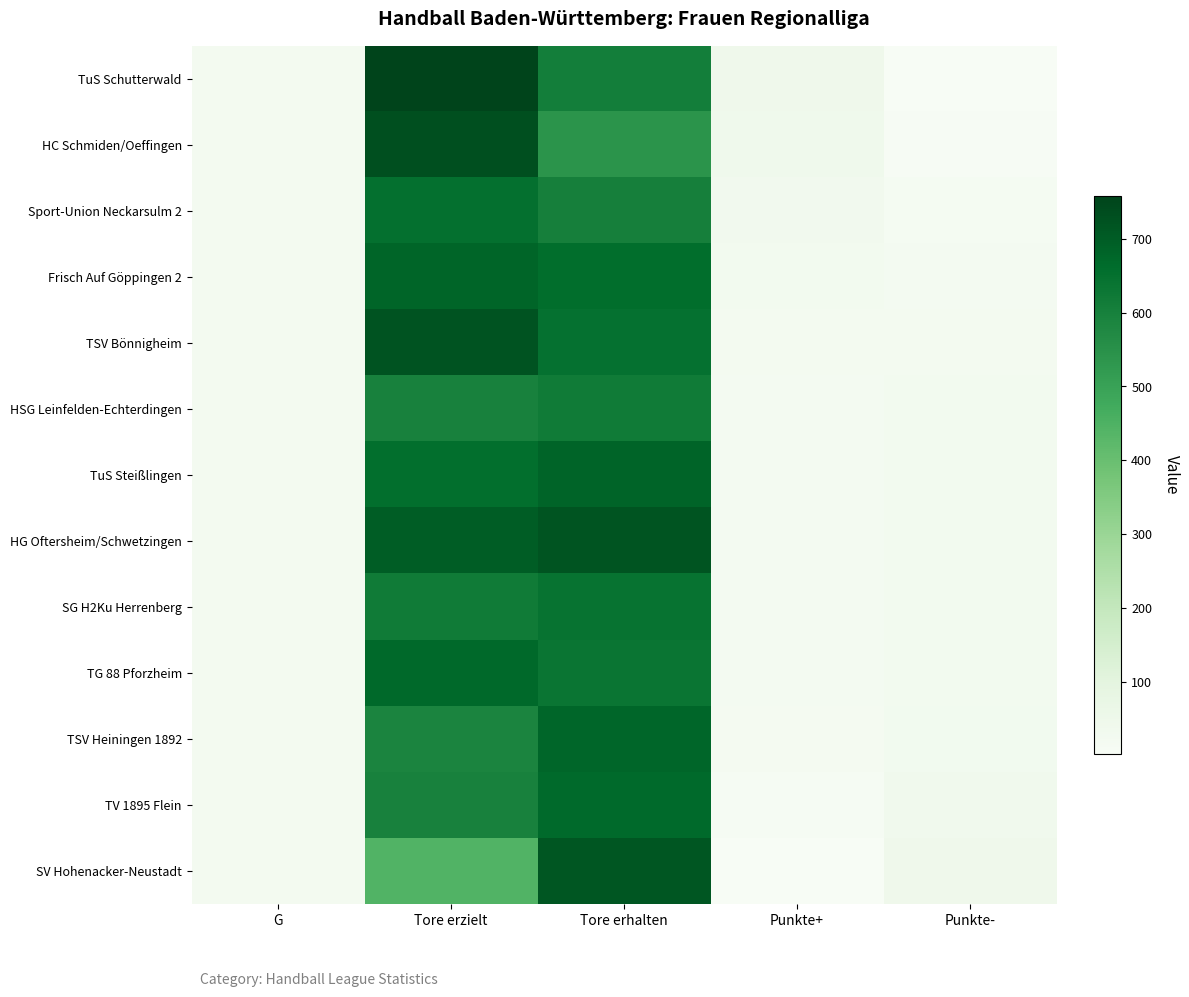

Reading right to left, extract all data points from this chart.

TuS Schutterwald: Punkte-=4	Punkte+=44	Tore erhalten=608	Tore erzielt=758	G=24
HC Schmiden/Oeffingen: Punkte-=6	Punkte+=42	Tore erhalten=541	Tore erzielt=731	G=24
Sport-Union Neckarsulm 2: Punkte-=14	Punkte+=34	Tore erhalten=603	Tore erzielt=650	G=24
Frisch Auf Göppingen 2: Punkte-=20	Punkte+=28	Tore erhalten=658	Tore erzielt=680	G=24
TSV Bönnigheim: Punkte-=23	Punkte+=25	Tore erhalten=648	Tore erzielt=721	G=24
HSG Leinfelden-Echterdingen: Punkte-=26	Punkte+=22	Tore erhalten=619	Tore erzielt=598	G=24
TuS Steißlingen: Punkte-=26	Punkte+=22	Tore erhalten=682	Tore erzielt=657	G=24
HG Oftersheim/Schwetzingen: Punkte-=26	Punkte+=22	Tore erhalten=717	Tore erzielt=698	G=24
SG H2Ku Herrenberg: Punkte-=27	Punkte+=21	Tore erhalten=641	Tore erzielt=618	G=24
TG 88 Pforzheim: Punkte-=27	Punkte+=21	Tore erhalten=635	Tore erzielt=672	G=24
TSV Heiningen 1892: Punkte-=31	Punkte+=17	Tore erhalten=676	Tore erzielt=588	G=24
TV 1895 Flein: Punkte-=36	Punkte+=12	Tore erhalten=669	Tore erzielt=596	G=24
SV Hohenacker-Neustadt: Punkte-=46	Punkte+=2	Tore erhalten=714	Tore erzielt=444	G=24